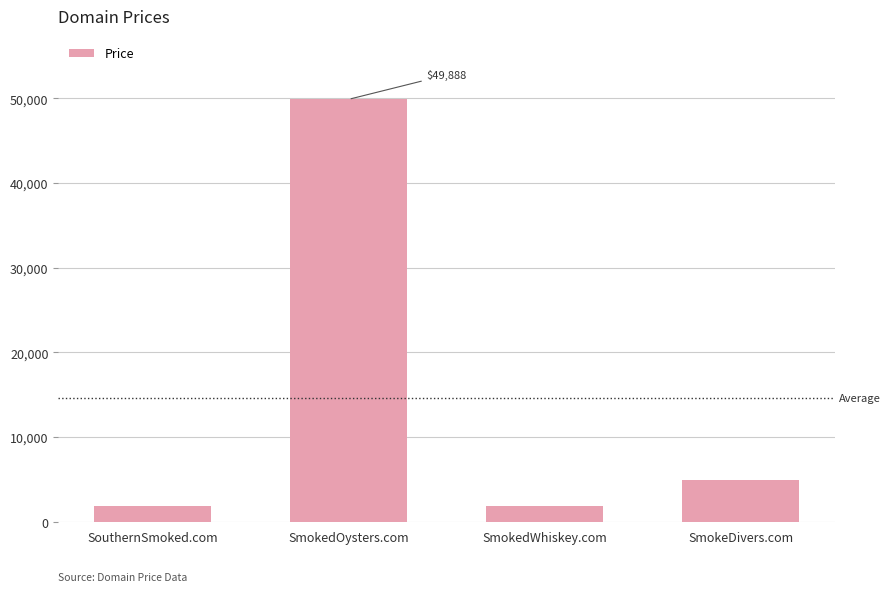

What position from the left is SmokeDivers.com?

4